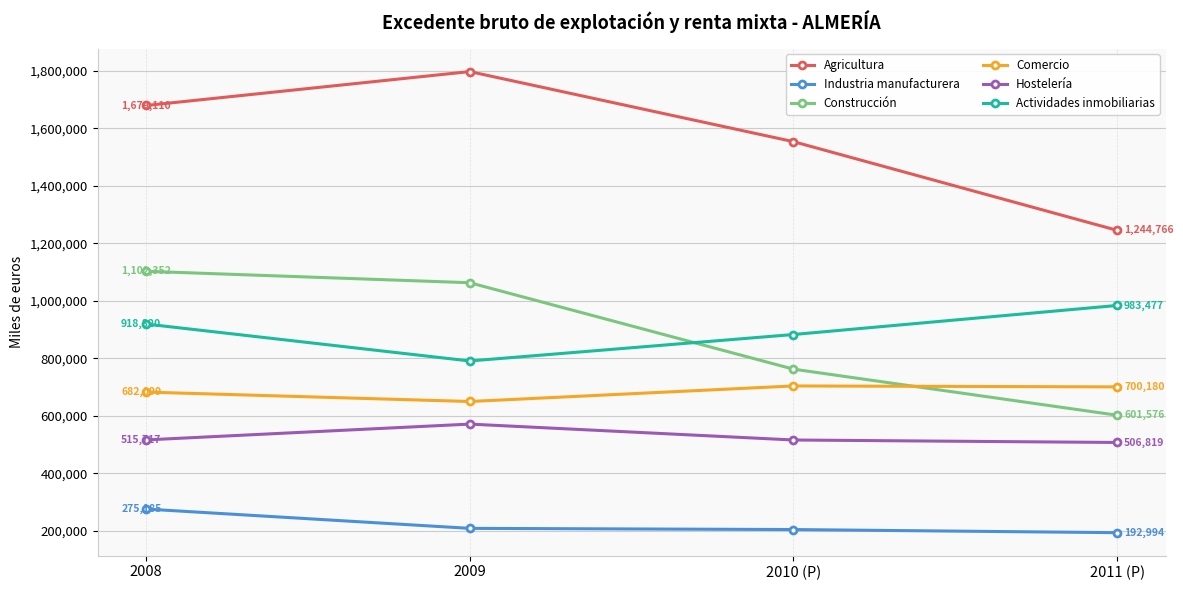

Is it true that Actividades inmobiliarias equals 790327 at 2009?

True